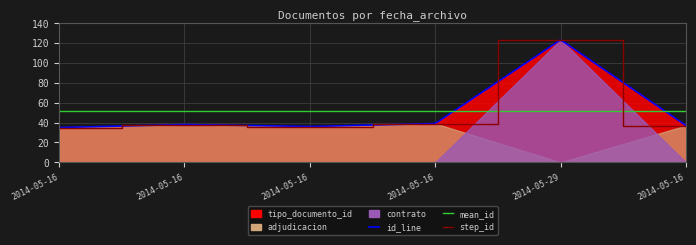

What is the approximate value at 2014-05-16, to the nearest 10?

40